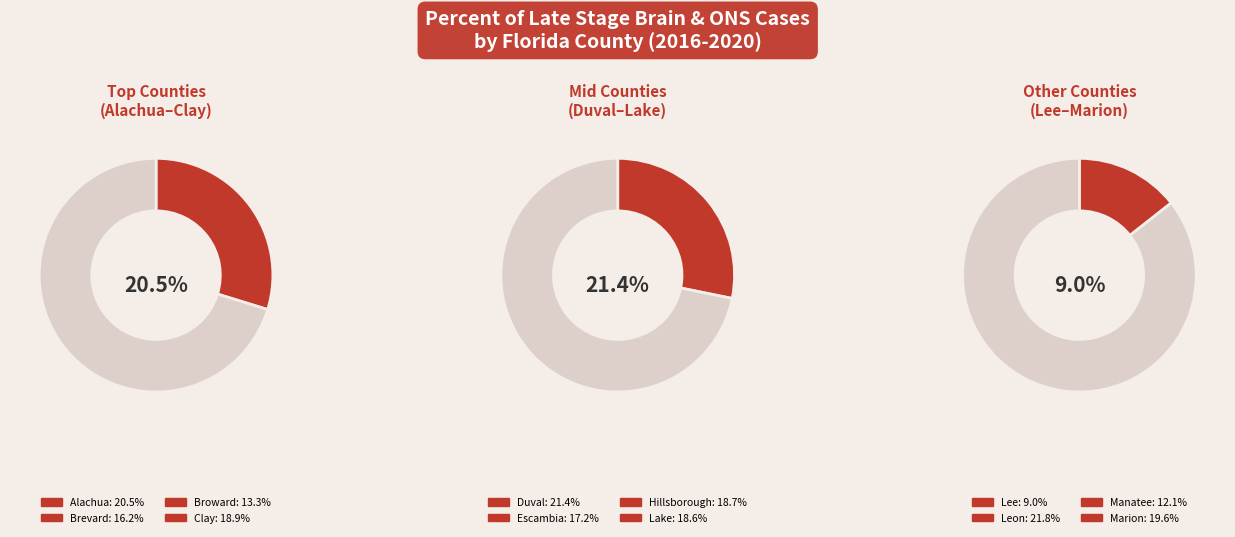

Is the sum of Clay and Manatee greater than half?

No